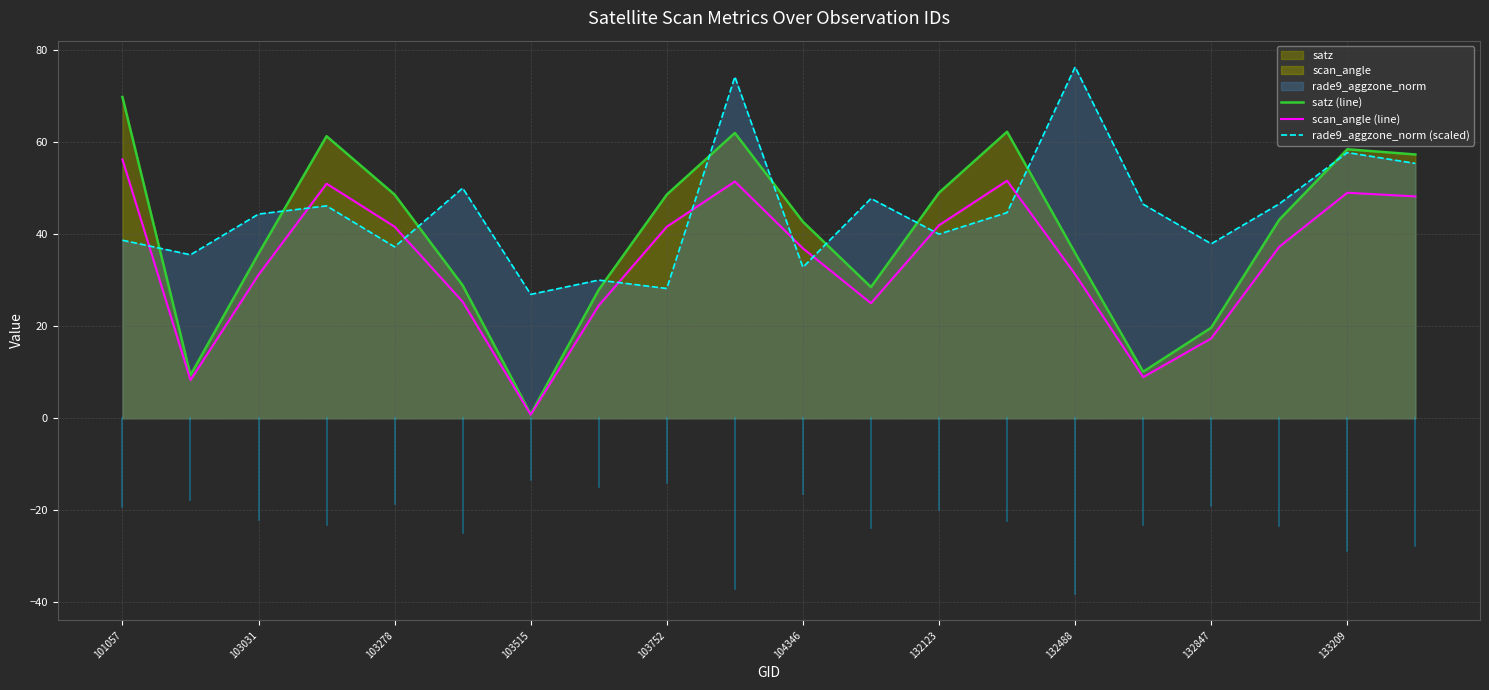

What is the maximum value for rade9_aggzone_norm (scaled)?

76.3